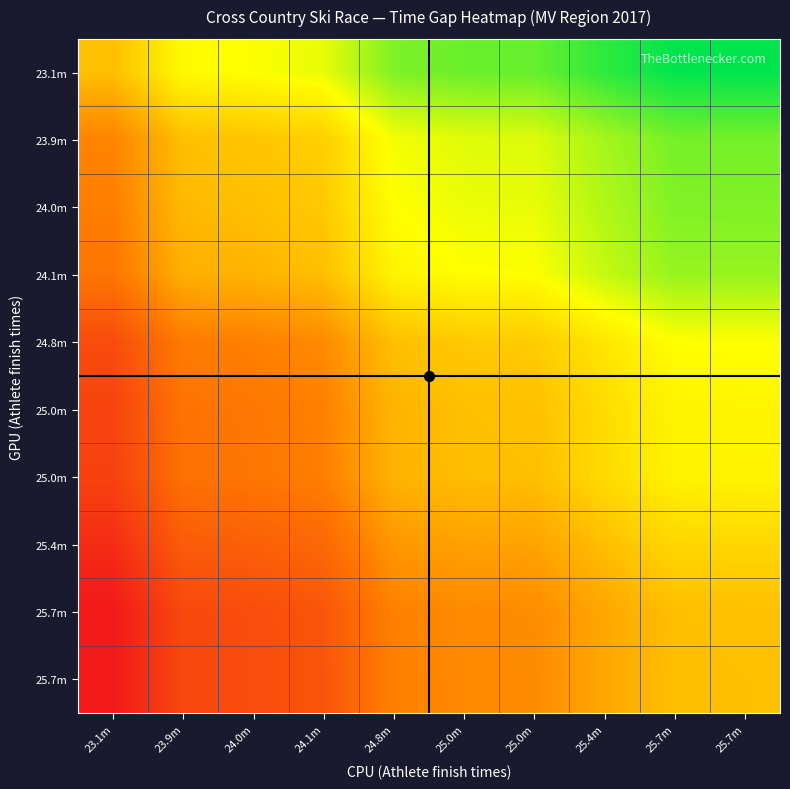

At which category is the sum across all series the highest?

25.7m